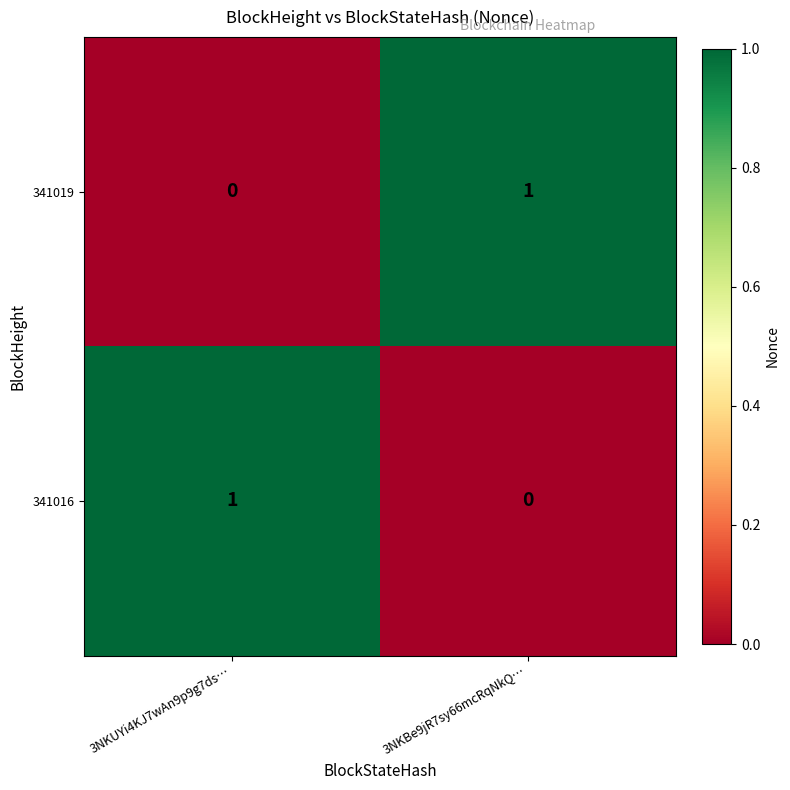

At 3NKUYi4KJ7wAn9p9g7ds…, list the series in order from smallest to largest.

341019, 341016